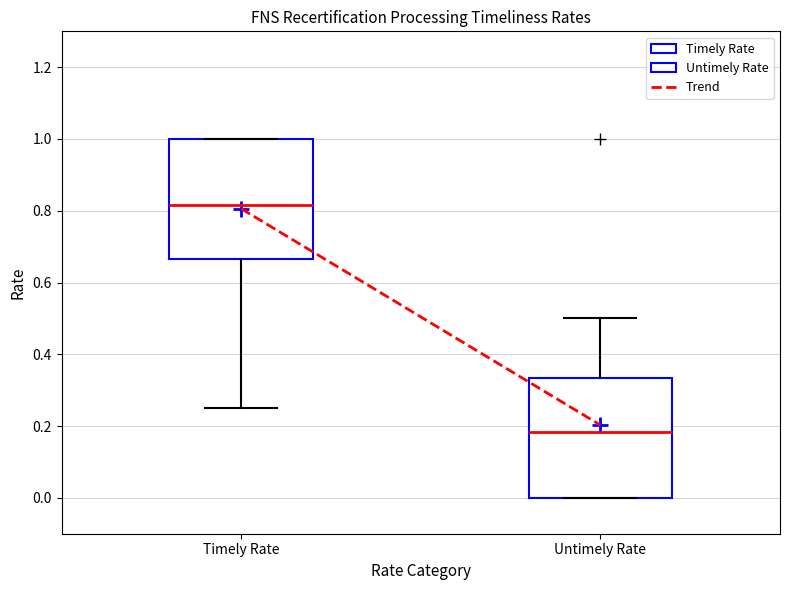

Reading left to right, transcribe this box plot: for each box, give where its median line is, the range the box spans, and where its two whiskers end, as read against the y-axis. The values are not printed on the chart, so give them approximately, as read against the axis.

Timely Rate: median 0.82, box 0.66 to 1.00, whiskers 0.26 to 1.00
Untimely Rate: median 0.18, box 0.00 to 0.34, whiskers 0.00 to 0.50